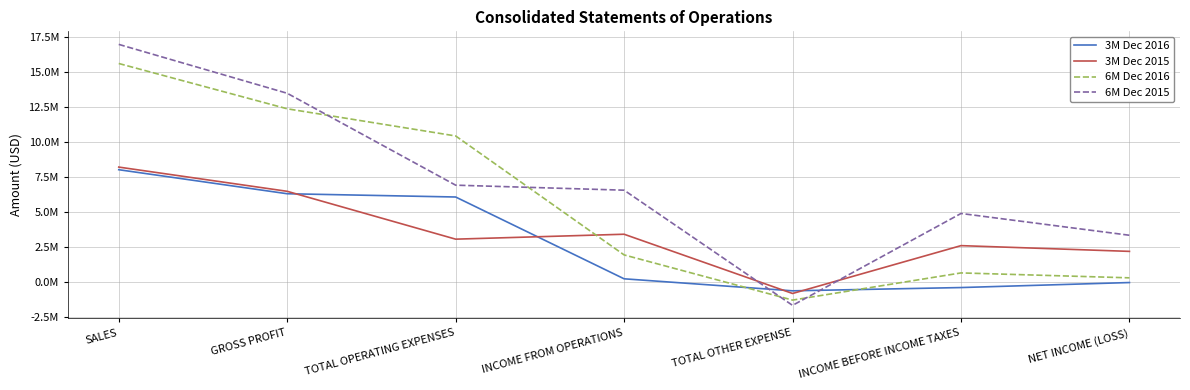

Which category has the highest value in the 3M Dec 2015 series?

SALES